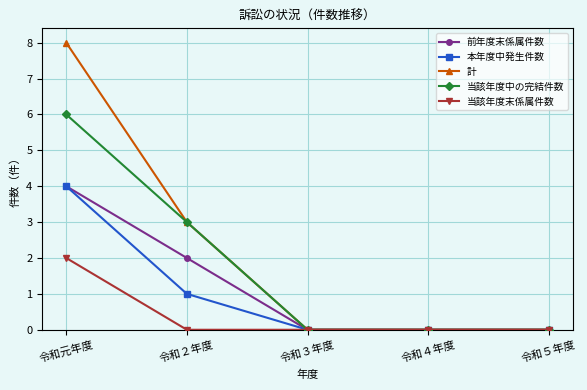

What is the sum of all 本年度中発生件数 values?

5